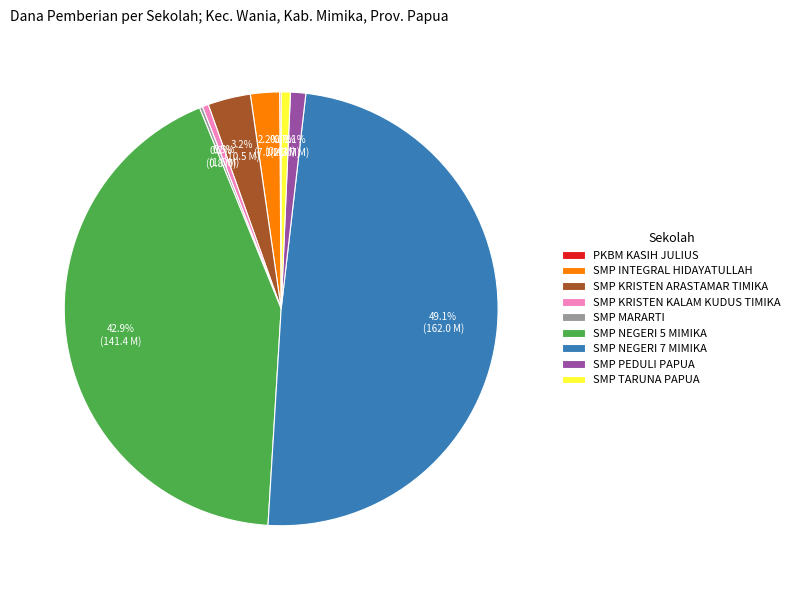

To the nearest percent, what portion does SMP PEDULI PAPUA represent?

1%